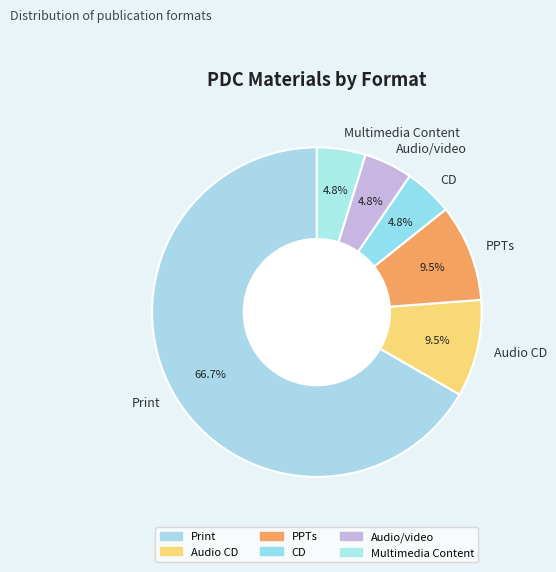

Which slice is the largest?

Print